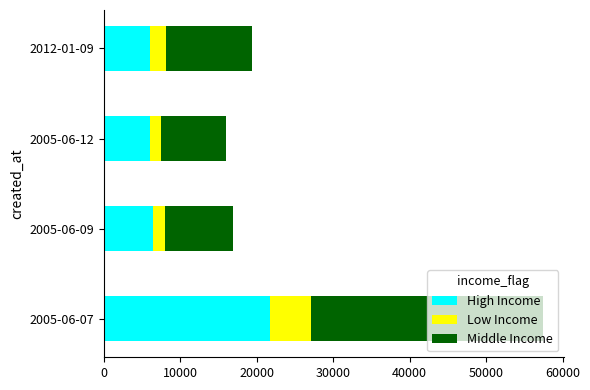

At which label is High Income closest to 13869?

2005-06-09